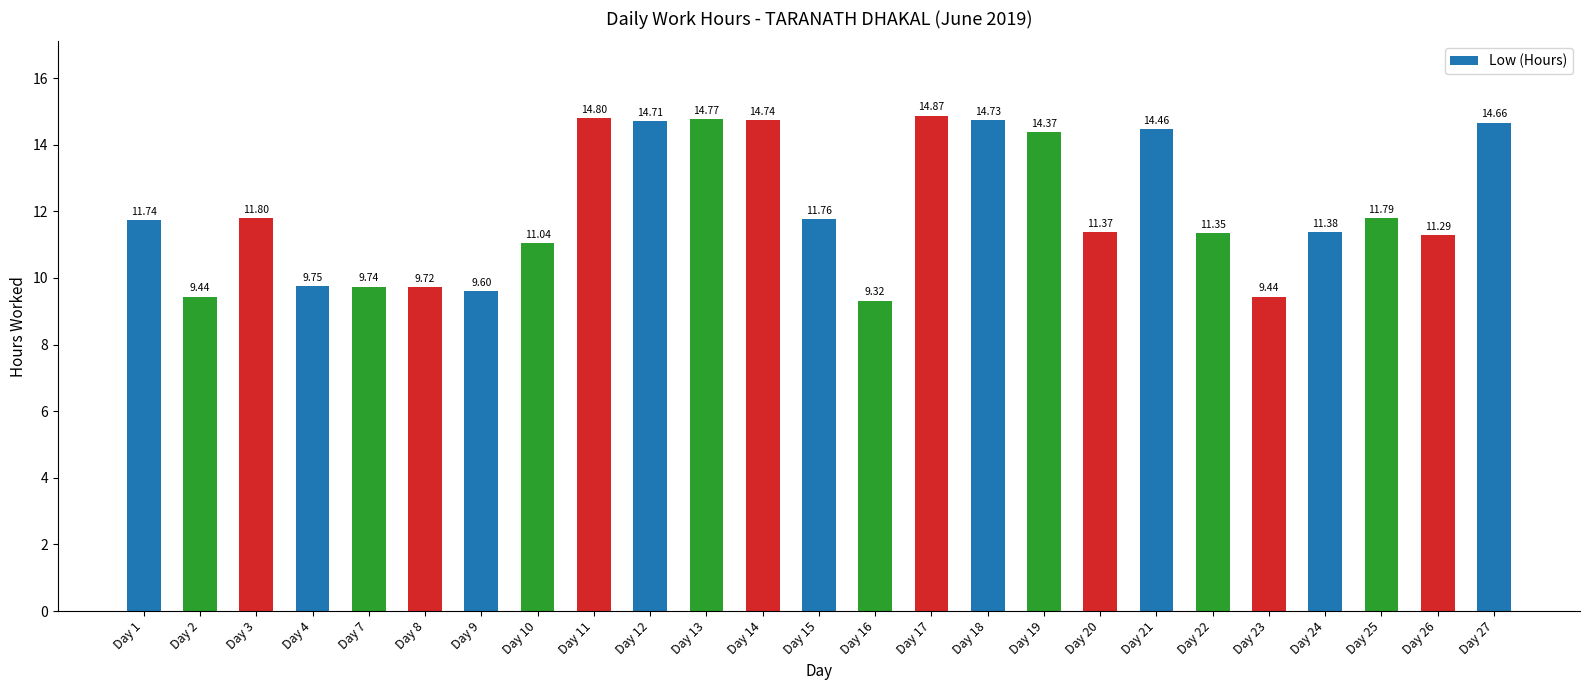

What is the change in value from Day 15 to Day 16?

-2.4